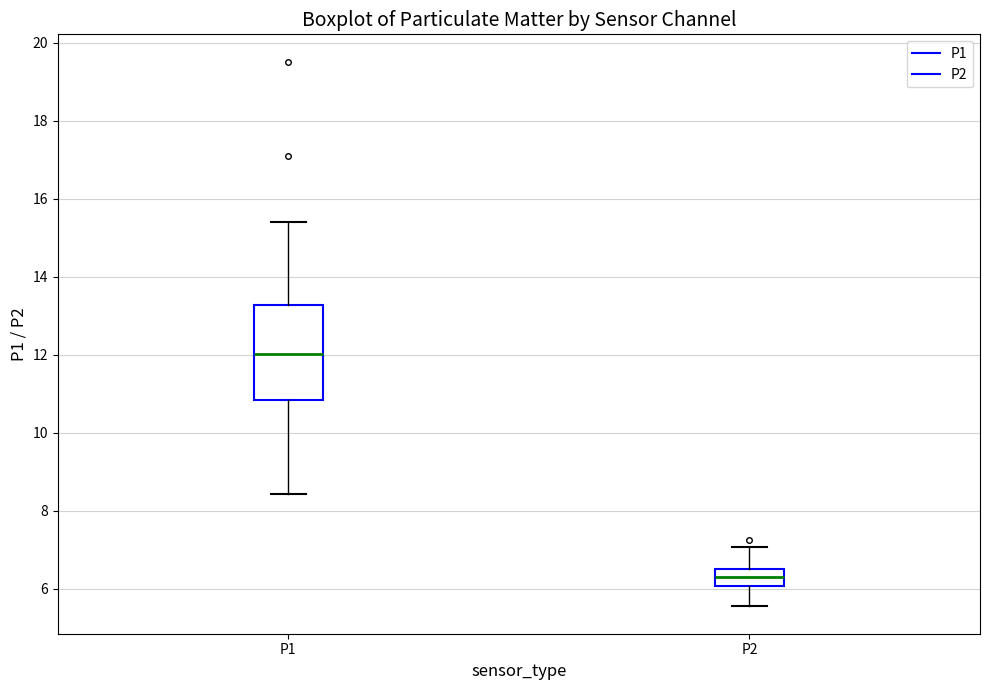

Reading left to right, transcribe this box plot: for each box, give where its median line is, the range the box spans, and where its two whiskers end, as read against the y-axis. The values are not printed on the chart, so give them approximately, as read against the axis.

P1: median 12.0, box 10.8 to 13.2, whiskers 8.4 to 15.4
P2: median 6.4, box 6.0 to 6.6, whiskers 5.6 to 7.0